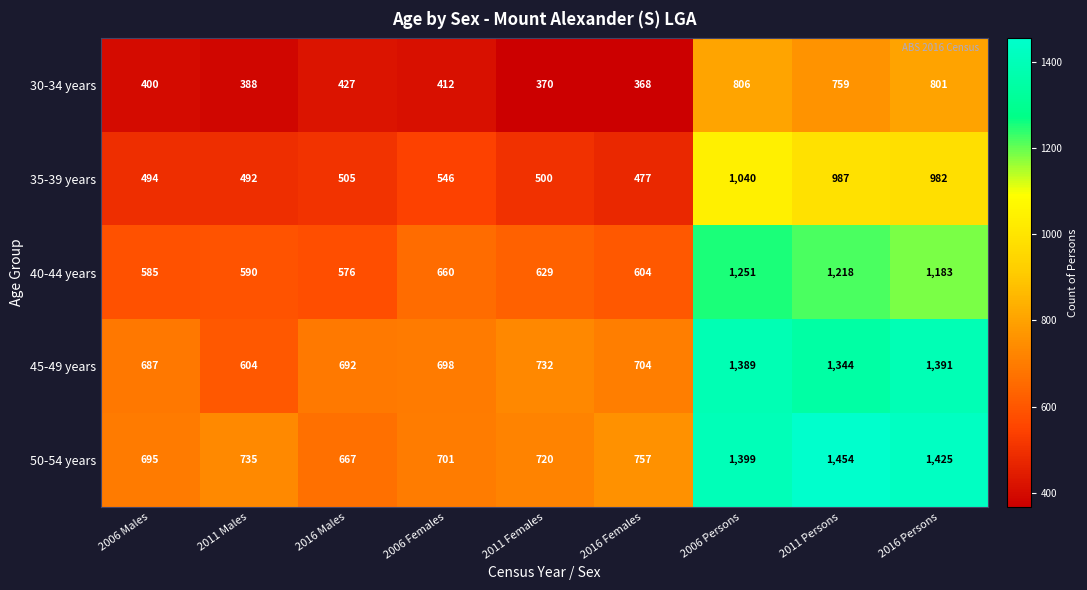

Which label corresponds to the largest value in the chart?

2011 Persons